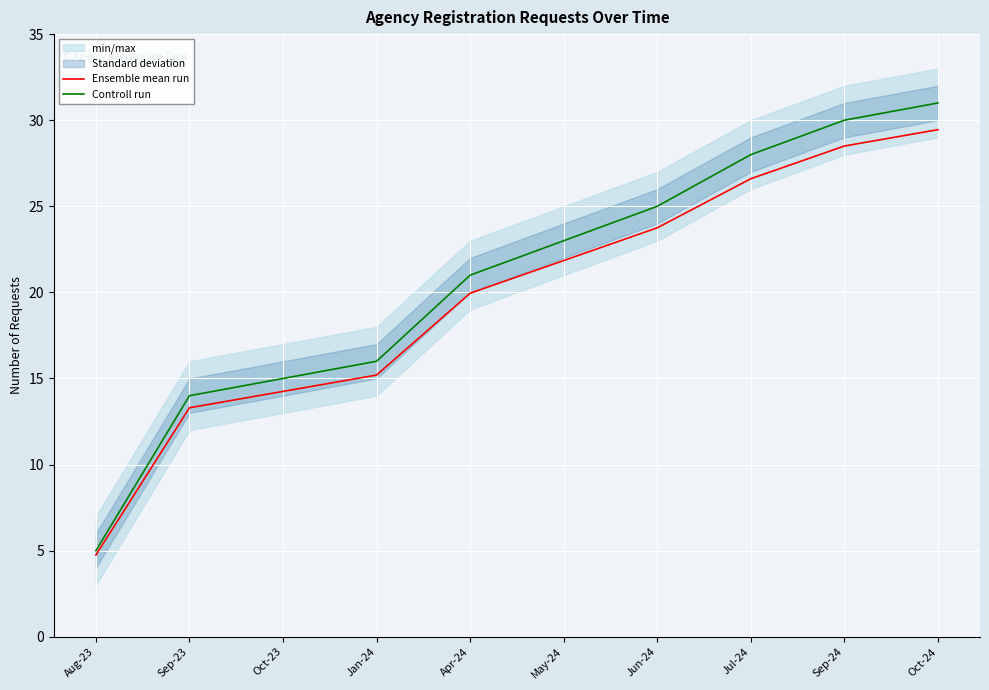

At which label does Ensemble mean run first exceed 21?

May-24